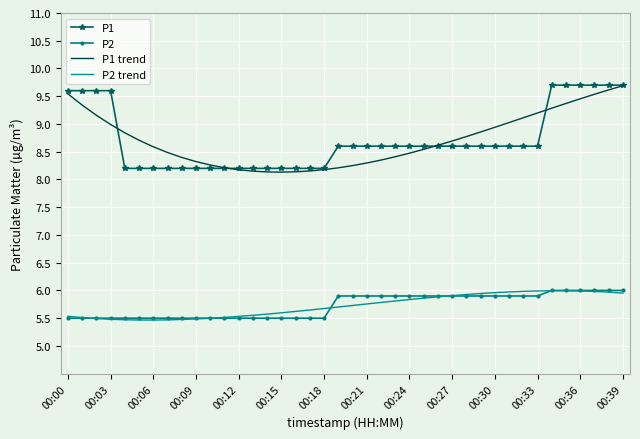

In P2 trend, how many points are higher than both neighbors (excluding endpoints)?

1